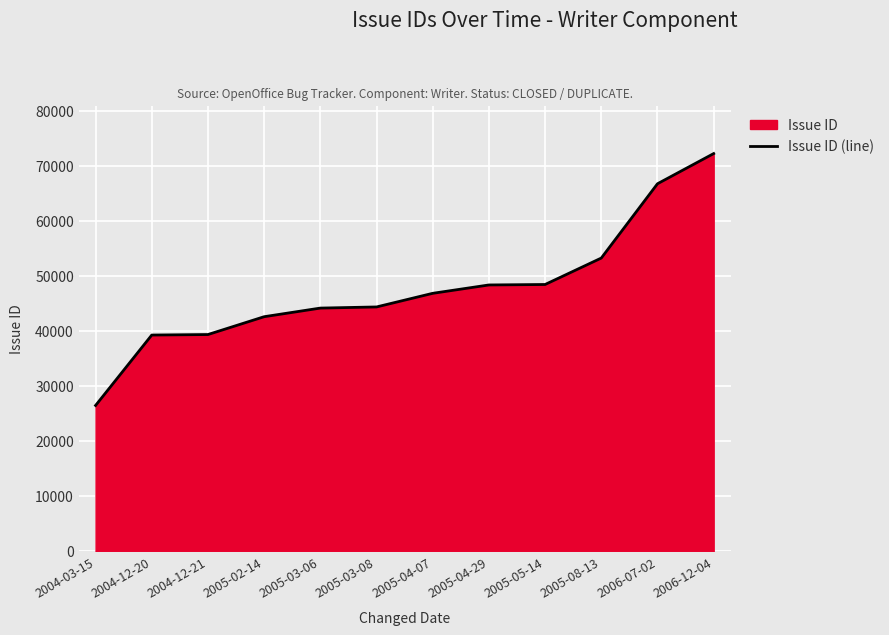

What is the sum of the values at 2005-08-13 and 2005-02-14?

95893